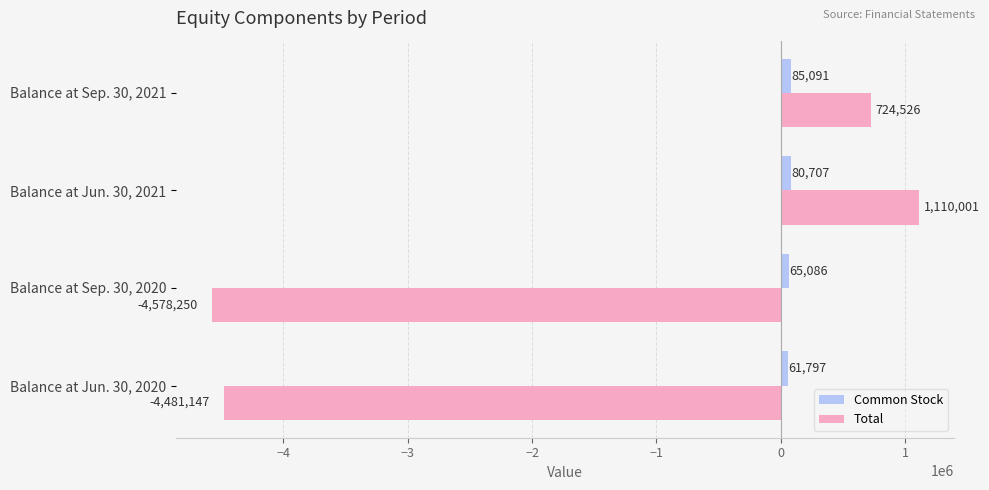

List the labels in order of Common Stock value, smallest first.

Balance at Jun. 30, 2020, Balance at Sep. 30, 2020, Balance at Jun. 30, 2021, Balance at Sep. 30, 2021